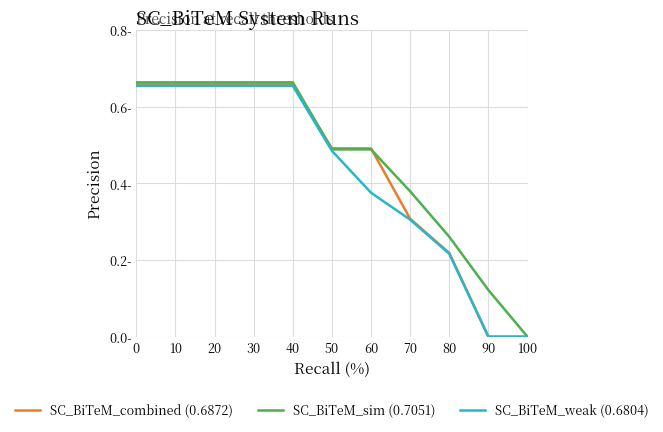

The value of SC_BiTeM_combined (0.6872) at 60 is 0.3. True or false?

False